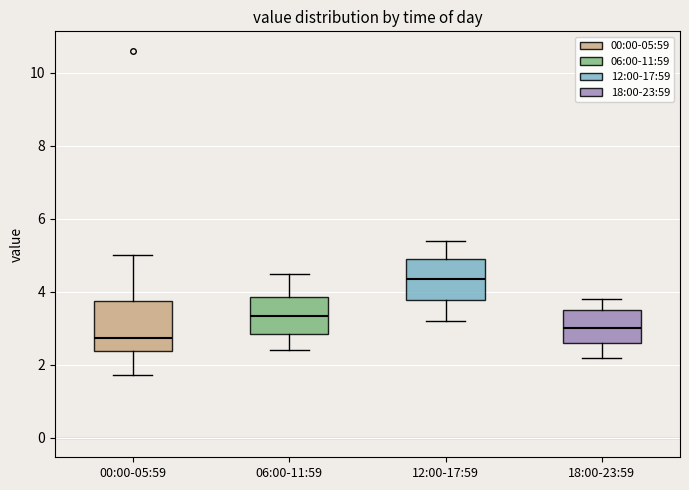

Comparing the boxes themselves (not the whiskers), which one is the tallest?

00:00-05:59